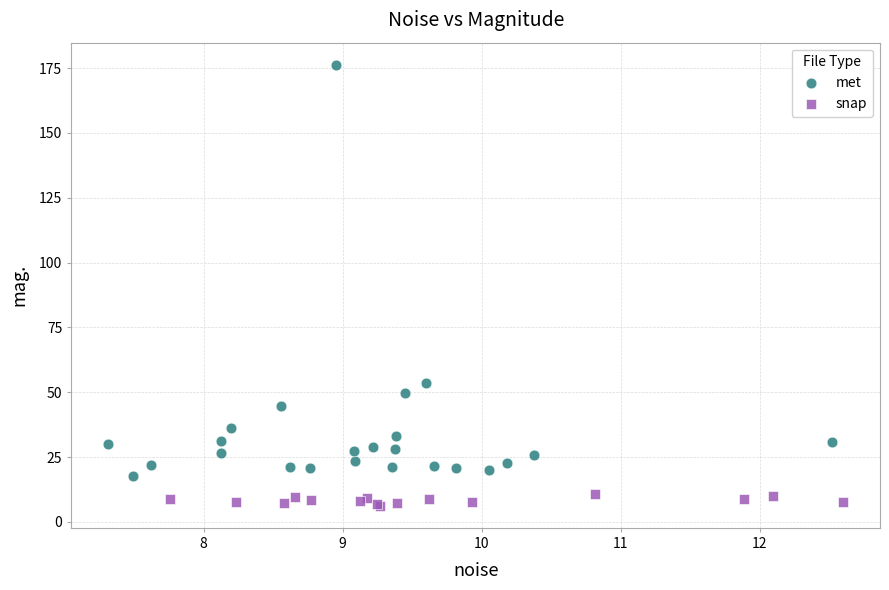

Which series contains the lowest Y value?

snap